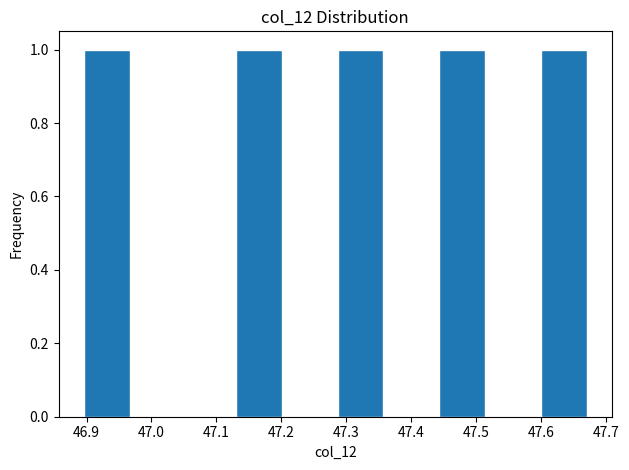

What is the height of the bar covering 46.90 to 46.97 on the x-axis? Neither the bar edges nor the heights are printed on the chart, so give them approximately, as read against the axes.

1